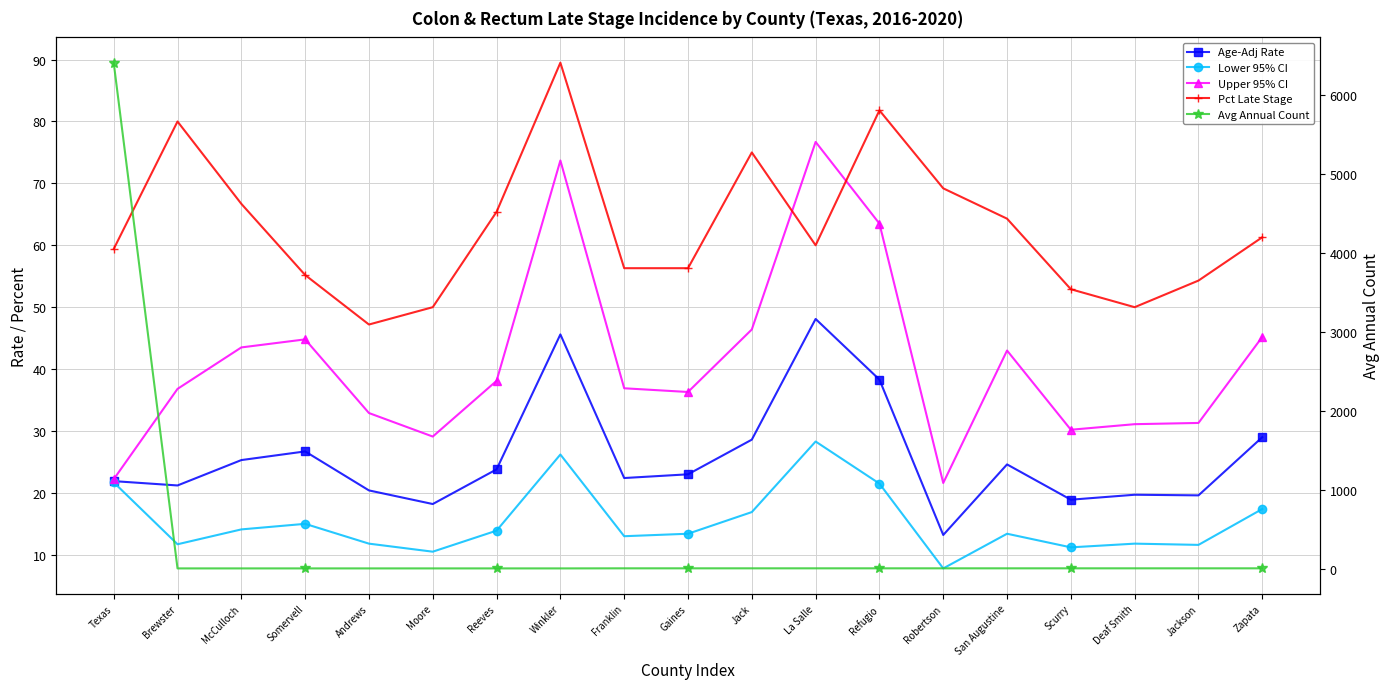

How many interior local valleys does the Upper 95% CI series have?

4